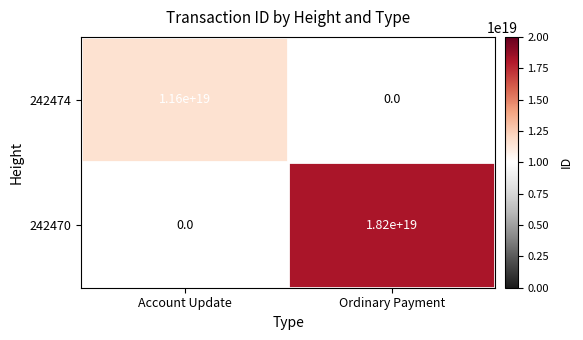

Is the value of 242470 at Ordinary Payment greater than the value of 242474 at Account Update?

Yes